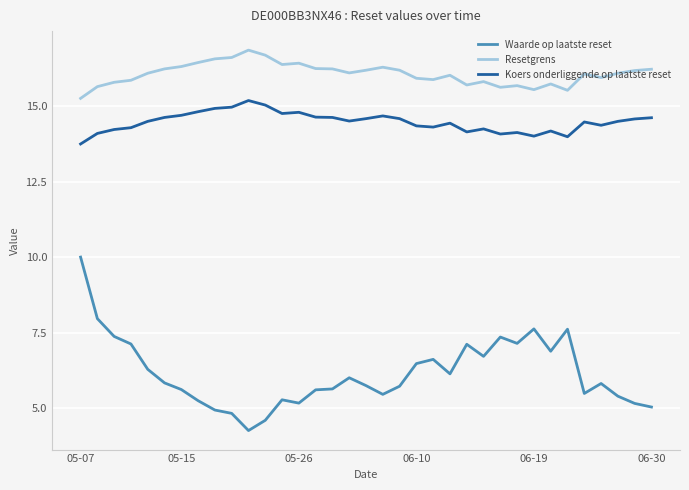

Which series has the widest spread of values?

Waarde op laatste reset